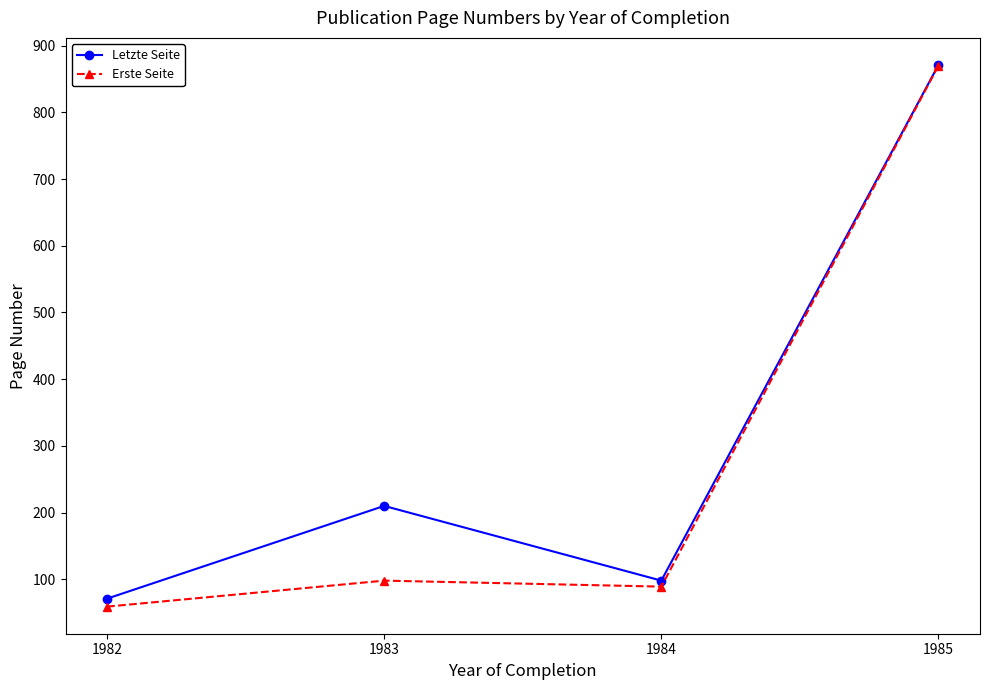

What are all the series names shown in the legend?

Letzte Seite, Erste Seite